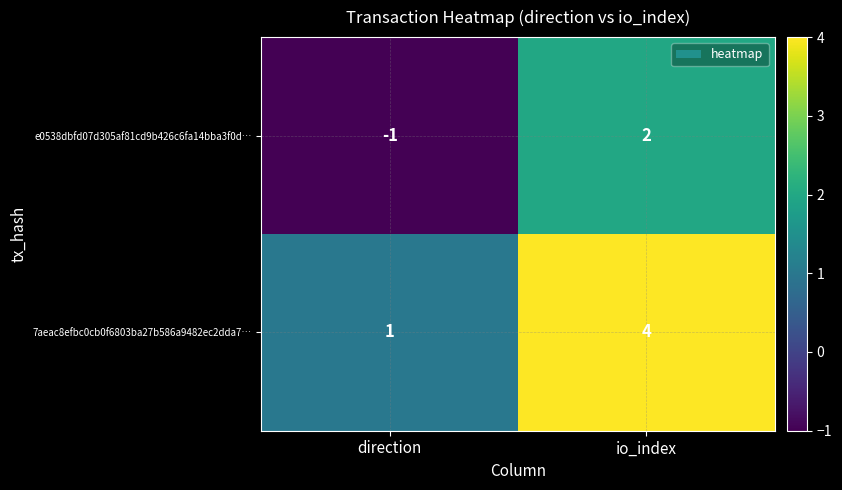

Reading right to left, what are all the values shown in this chart?

e0538dbfd07d305af81cd9b426c6fa14bba3f0d…: 2	-1
7aeac8efbc0cb0f6803ba27b586a9482ec2dda7…: 4	1